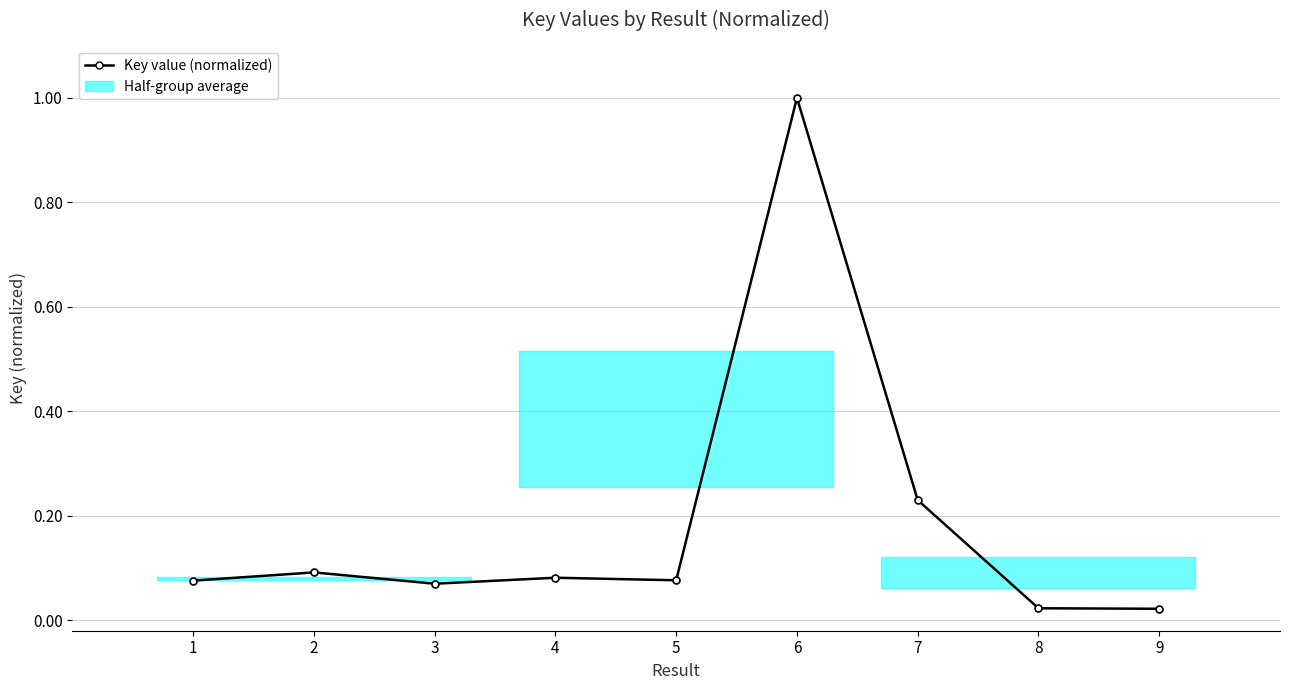

Is this an area chart (filled region under the line)?

No